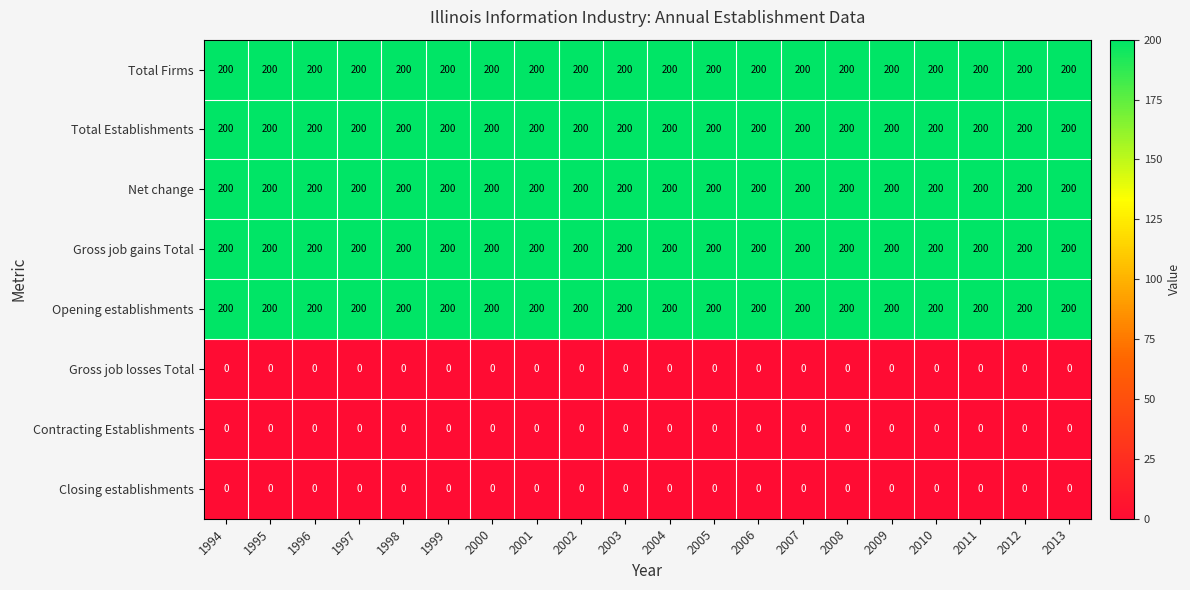

True or false: Contracting Establishments has a value of 0 at 2002.

True